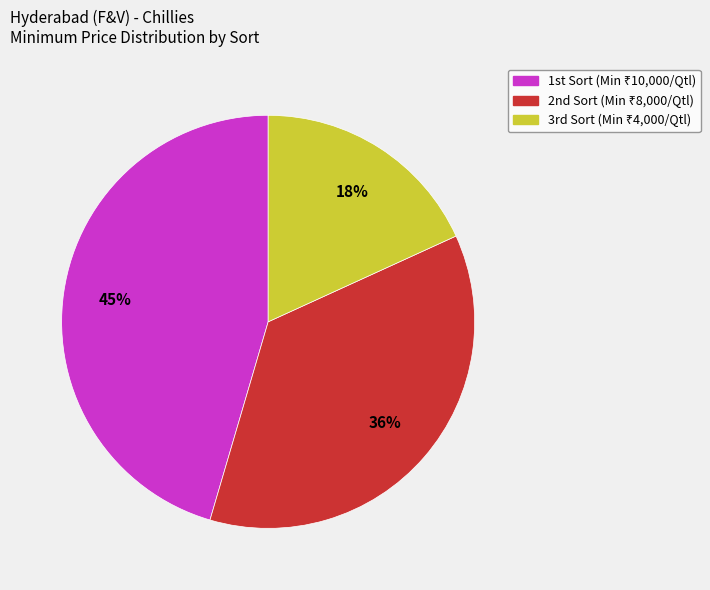

Rank the categories by value from highest to lowest.

1st Sort, 2nd Sort, 3rd Sort